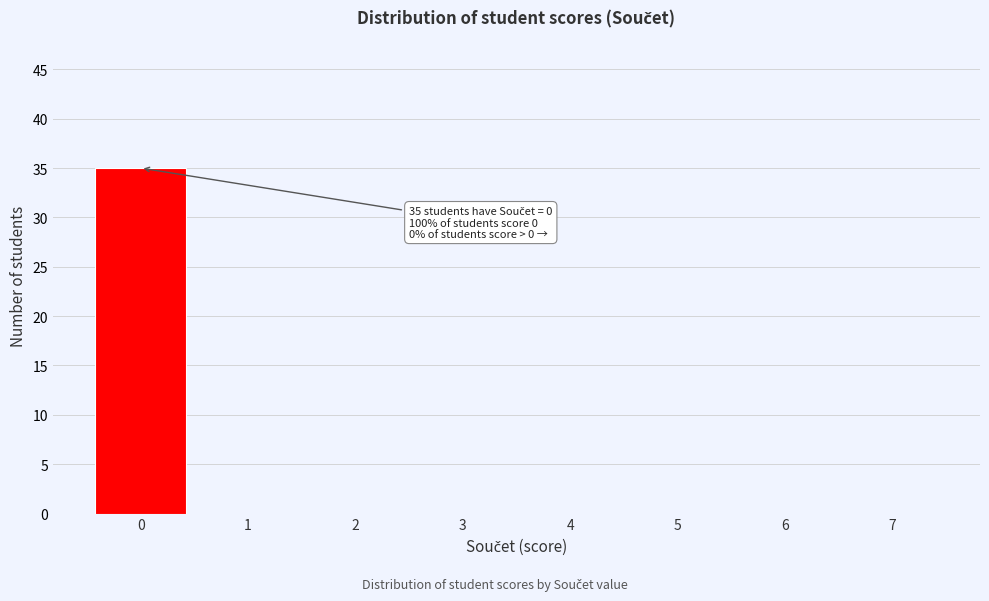

Over which range of the x-axis is the bar tallest?

-0.5 to 0.5